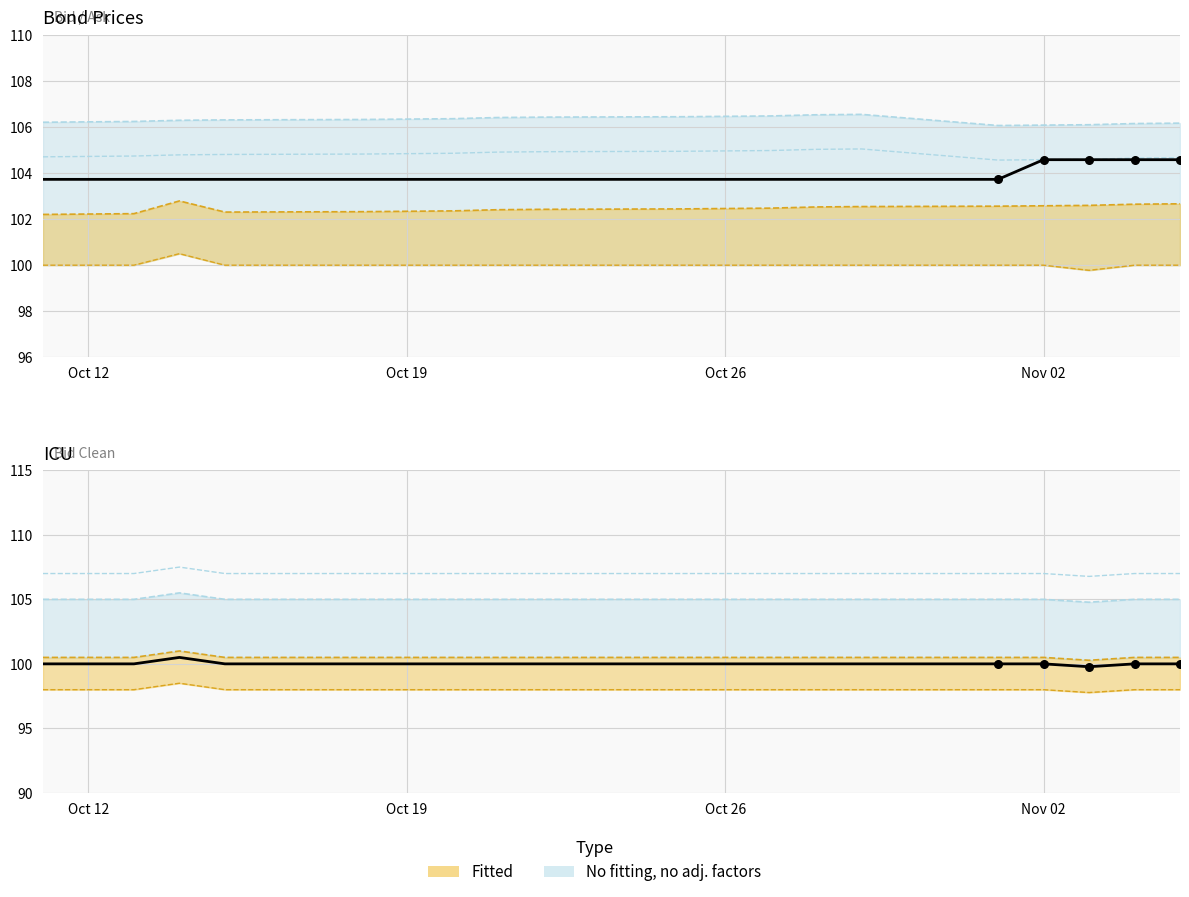

Which series has the largest Y range (max minus min)?

Last price